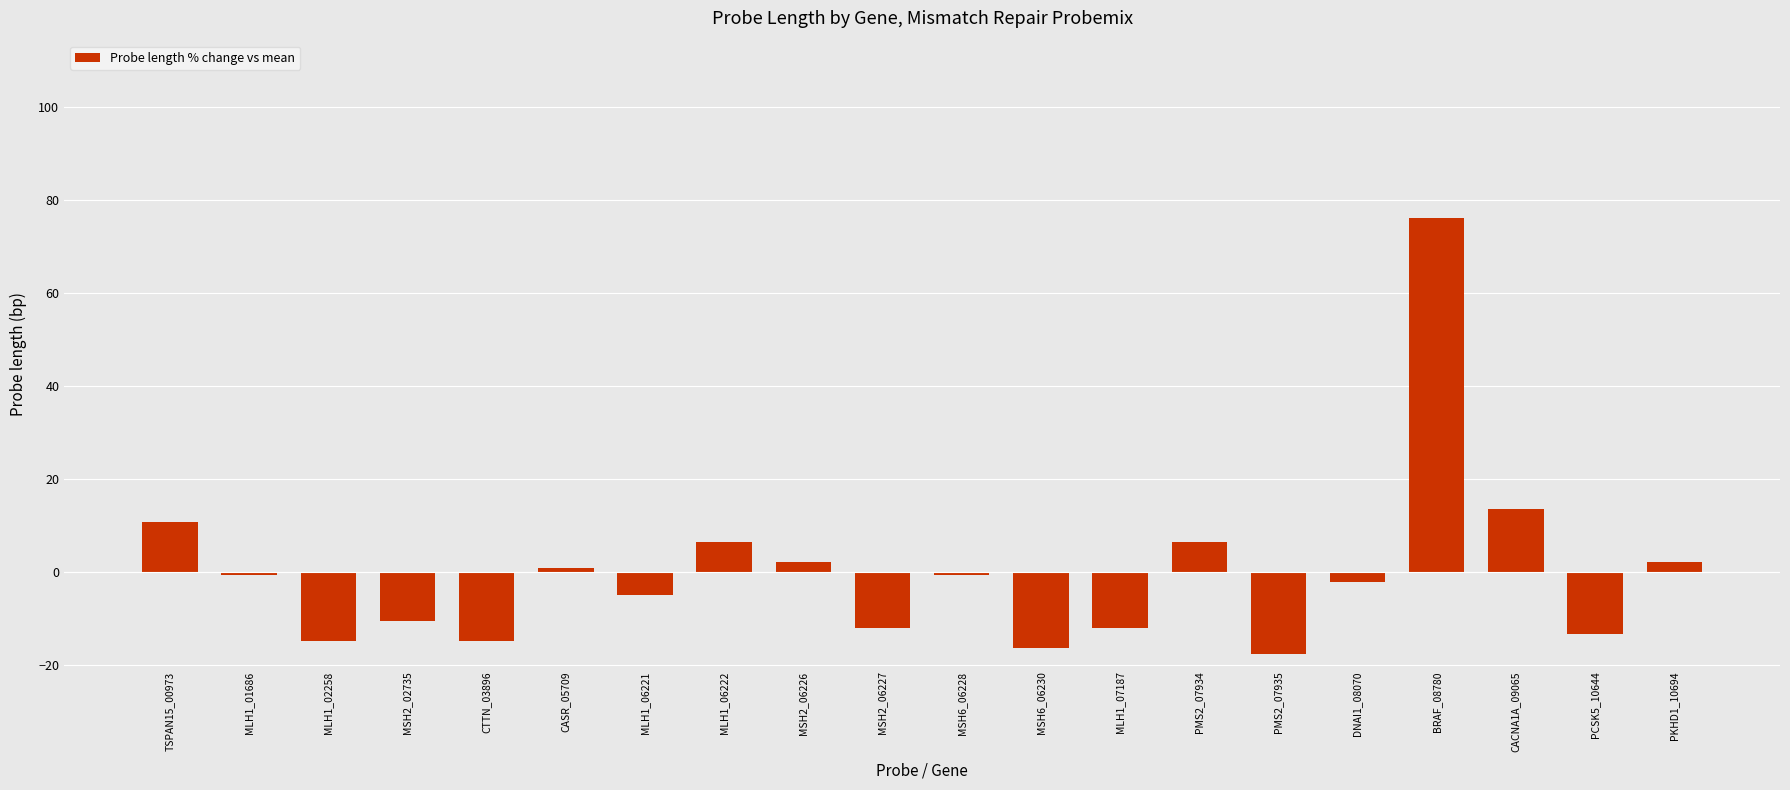

What is the minimum value shown in the chart?

-17.6